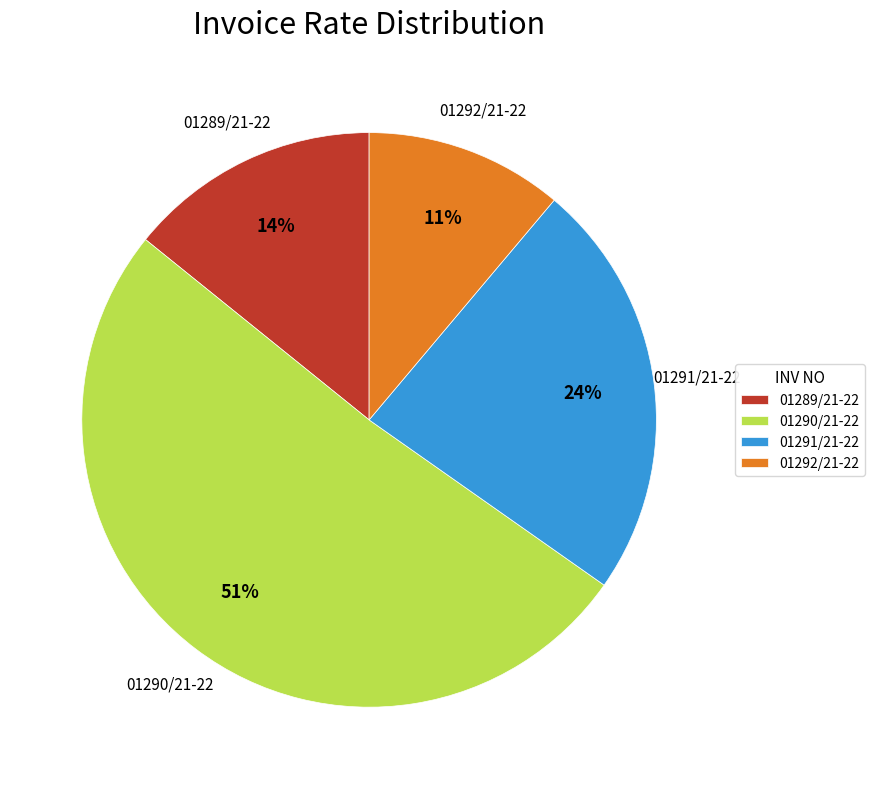

To the nearest percent, what is the difference between the largest and smallest slice percentages?

40%